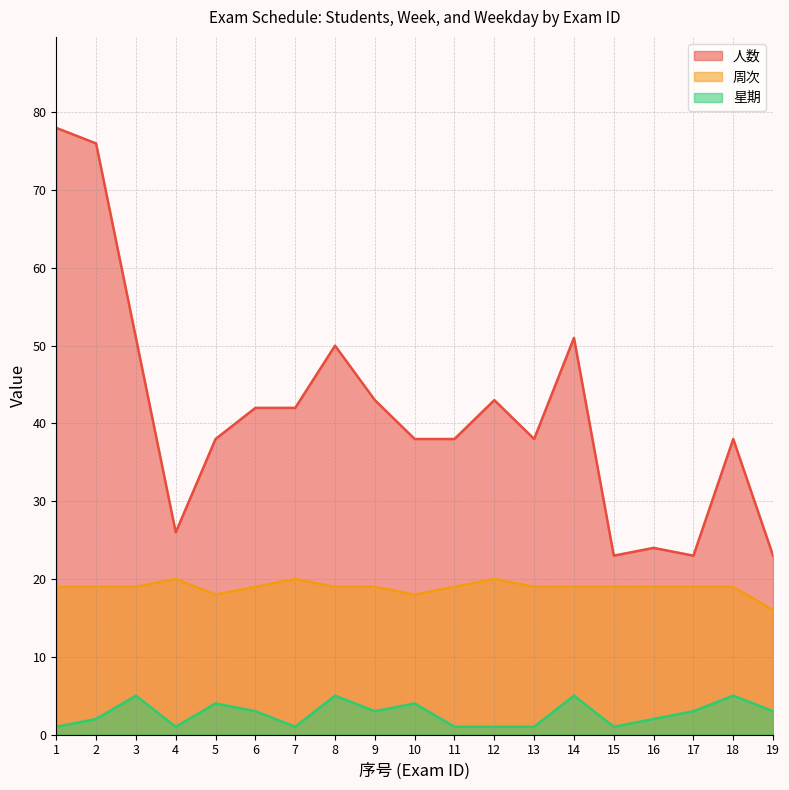

How many categories are shown in the chart?

19